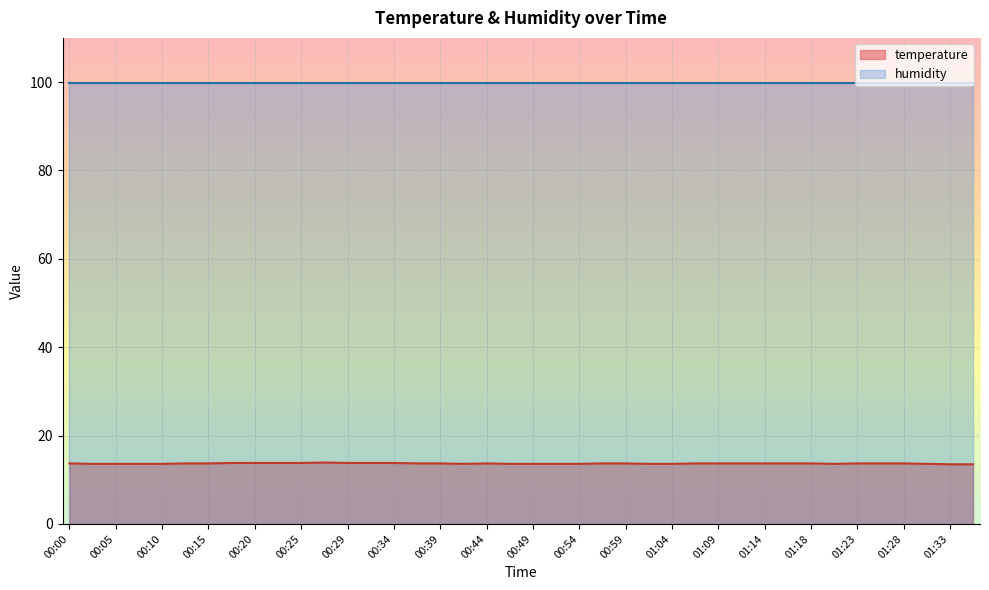

How many points are lower than both their immediate neighbors (excluding endpoints)?

2